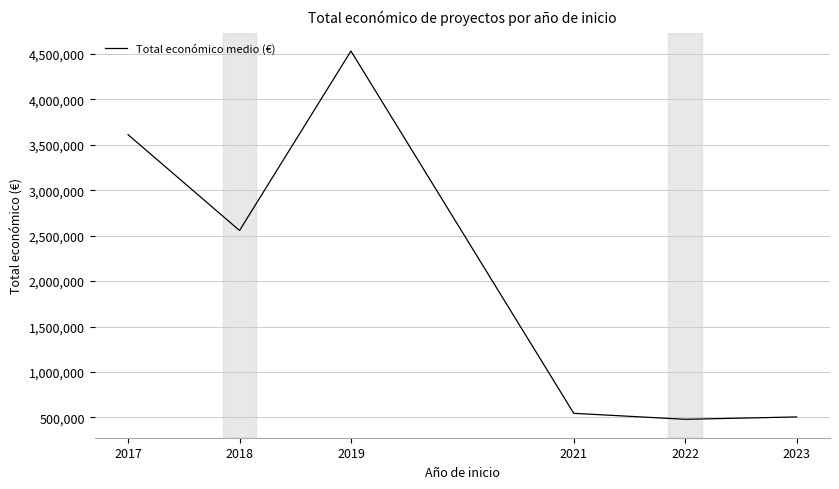

What is the ratio of the value at 2019 to the value at 2022?

9.4